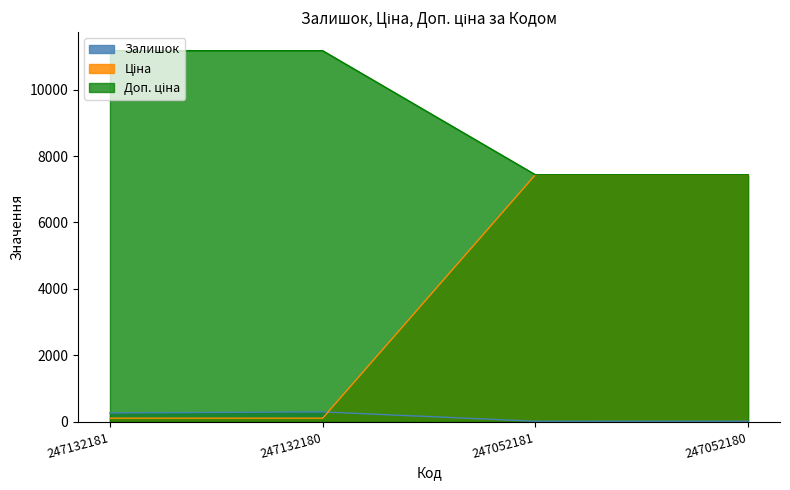

After their last crossing, which series has the higher values: Доп. ціна or Залишок?

Доп. ціна